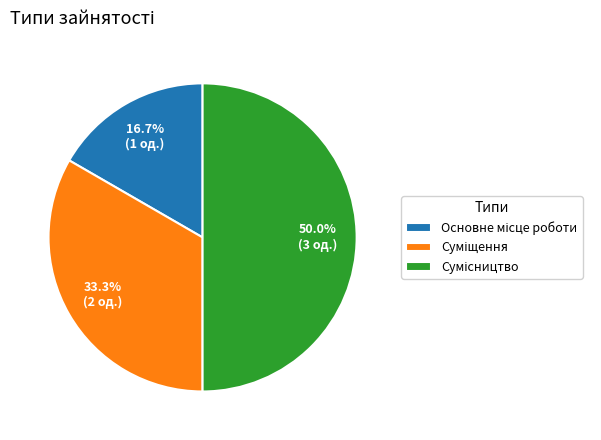

How many segments does this pie chart have?

3